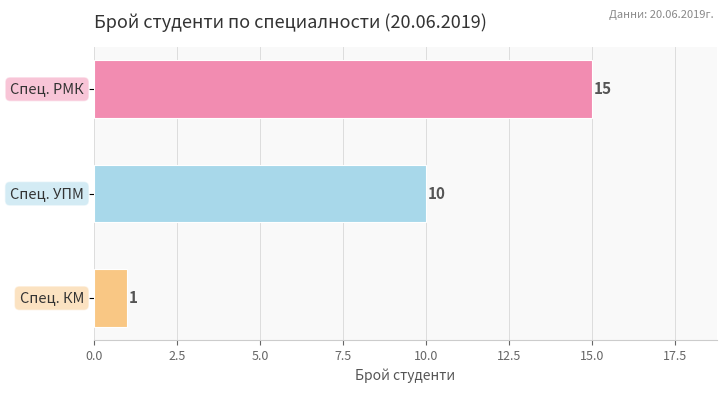

What is the difference between the maximum and minimum values?

14